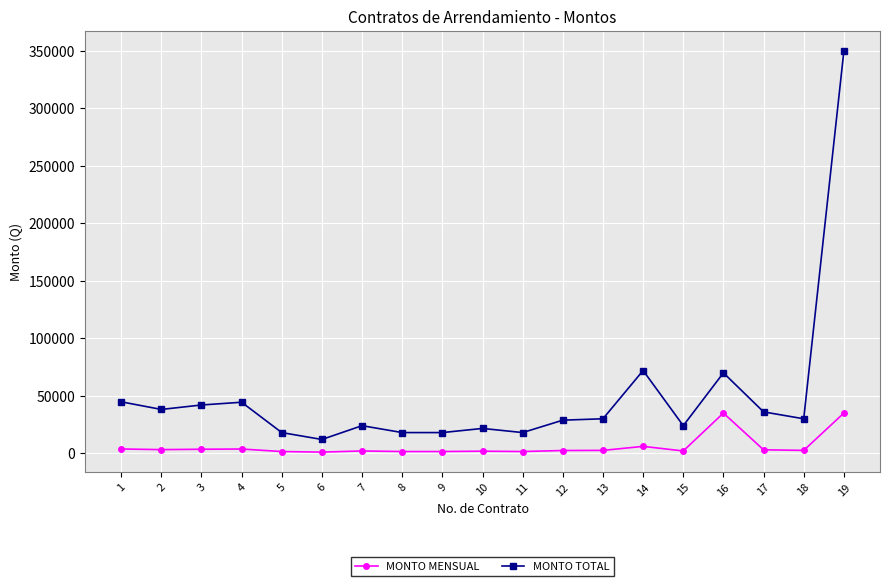

What is the sum of all MONTO TOTAL values?

939509.2